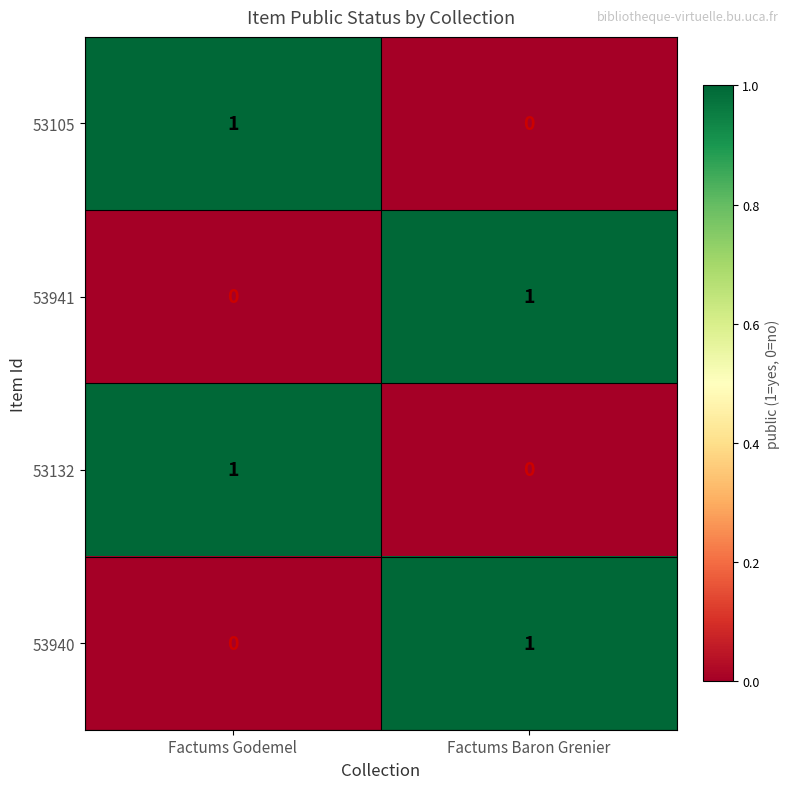

Reading right to left, extract all data points from this chart.

53105: 0	1
53941: 1	0
53132: 0	1
53940: 1	0